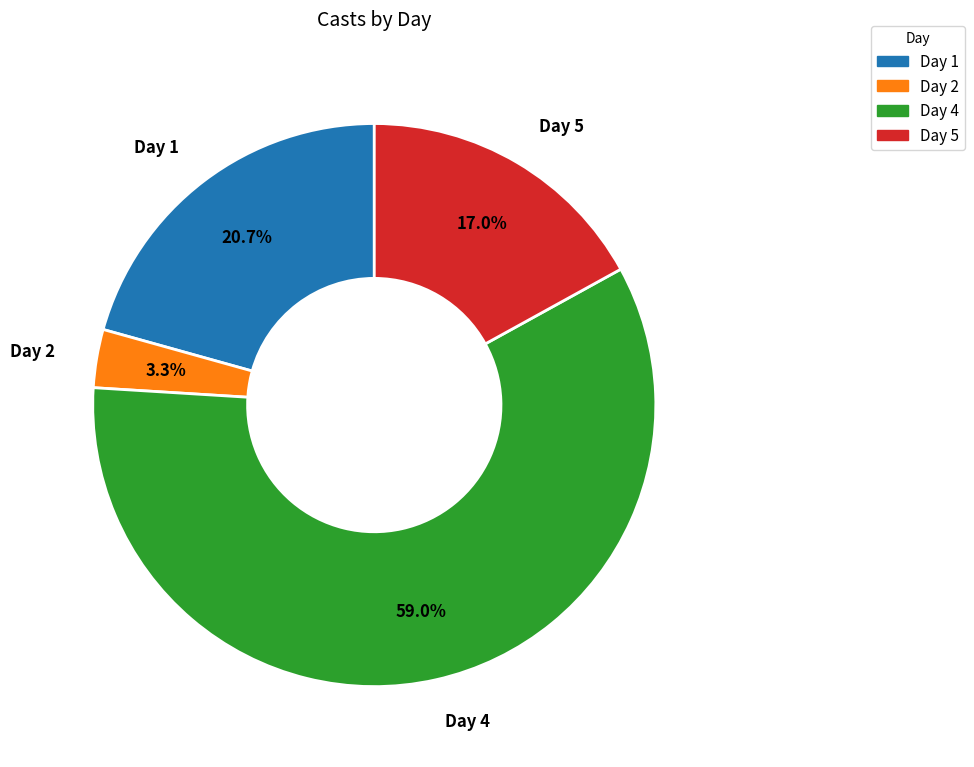

Is there any slice that represents more than half of the pie?

Yes